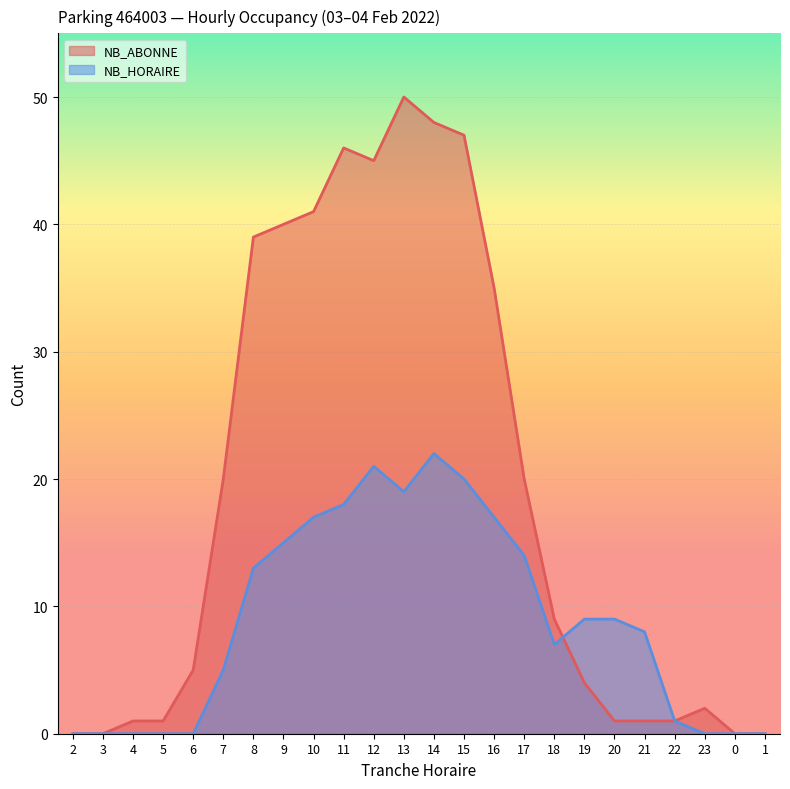

Reading right to left, list all the values displayed in this chart.

NB_ABONNE: 0	0	2	1	1	1	4	9	20	35	47	48	50	45	46	41	40	39	20	5	1	1	0	0
NB_HORAIRE: 0	0	0	1	8	9	9	7	14	17	20	22	19	21	18	17	15	13	5	0	0	0	0	0